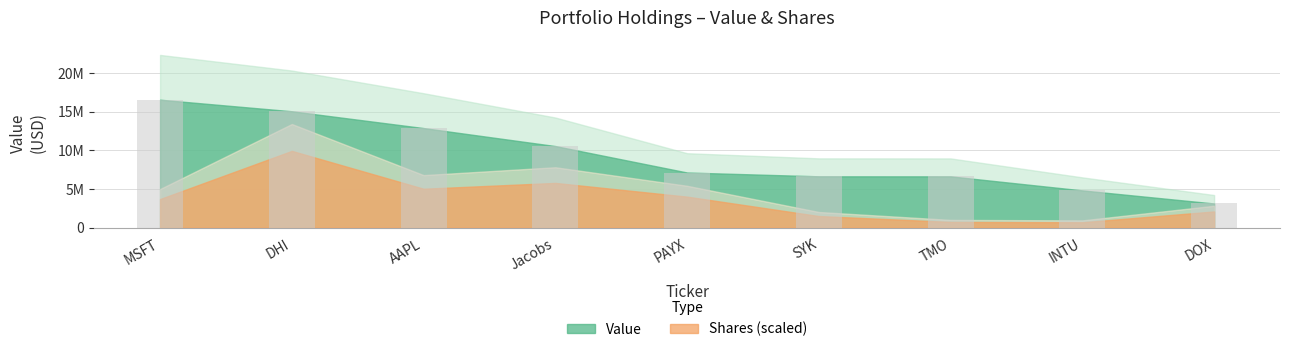

The chart shows a value of 16552592 at MSFT. True or false?

True